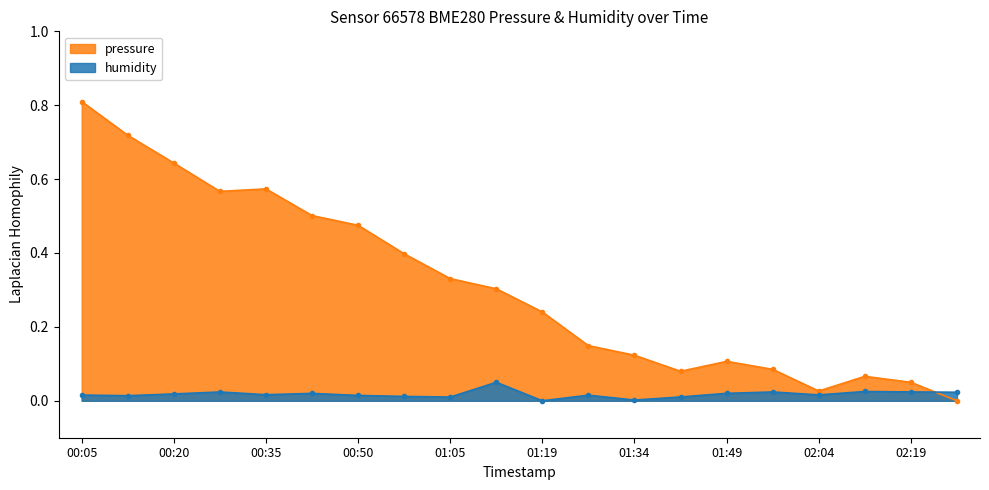

List the series in order of their peak value, lowest first.

humidity, pressure